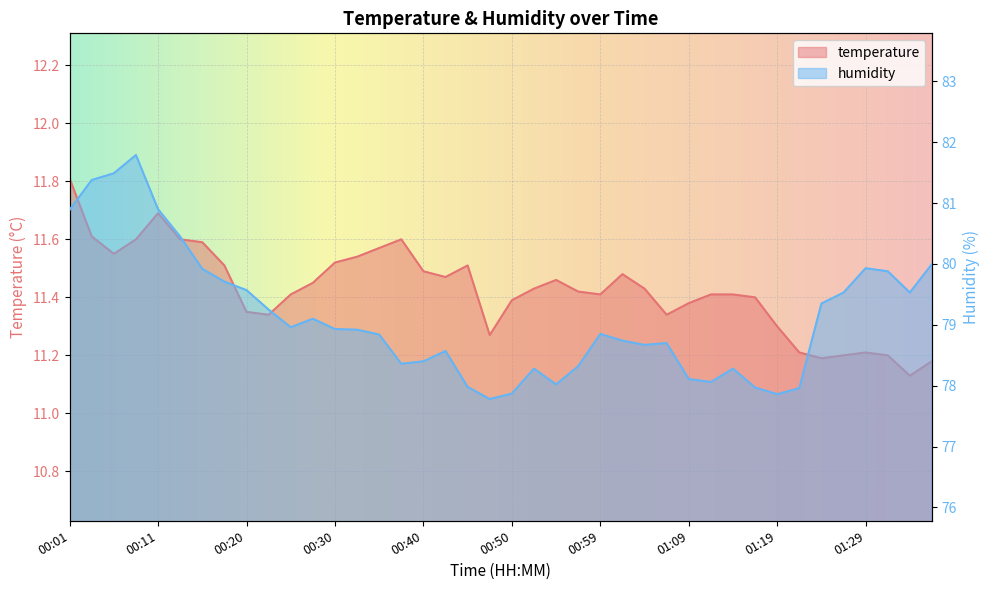

What is the label of the 19th point from the left?

00:45